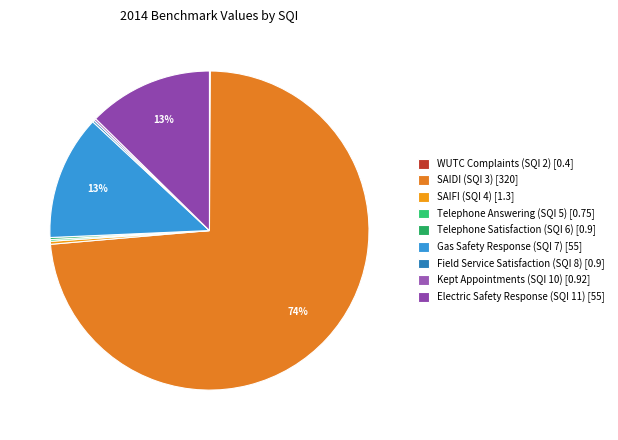

To the nearest percent, what is the difference between the largest and smallest slice percentages?

73%